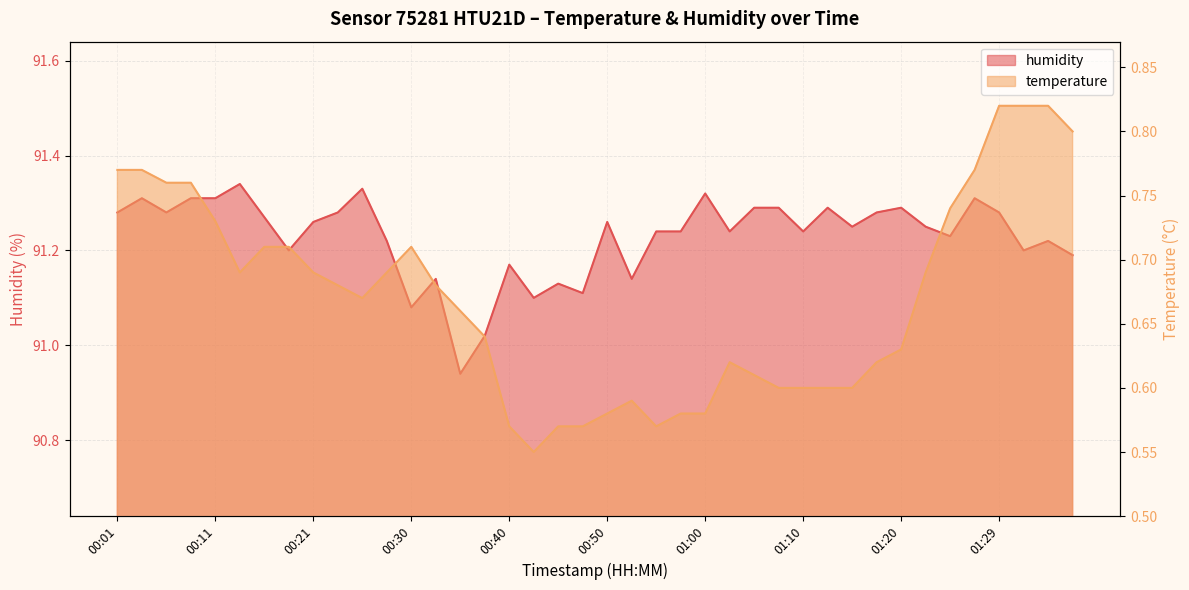

How many interior local valleys does the humidity series have?

12